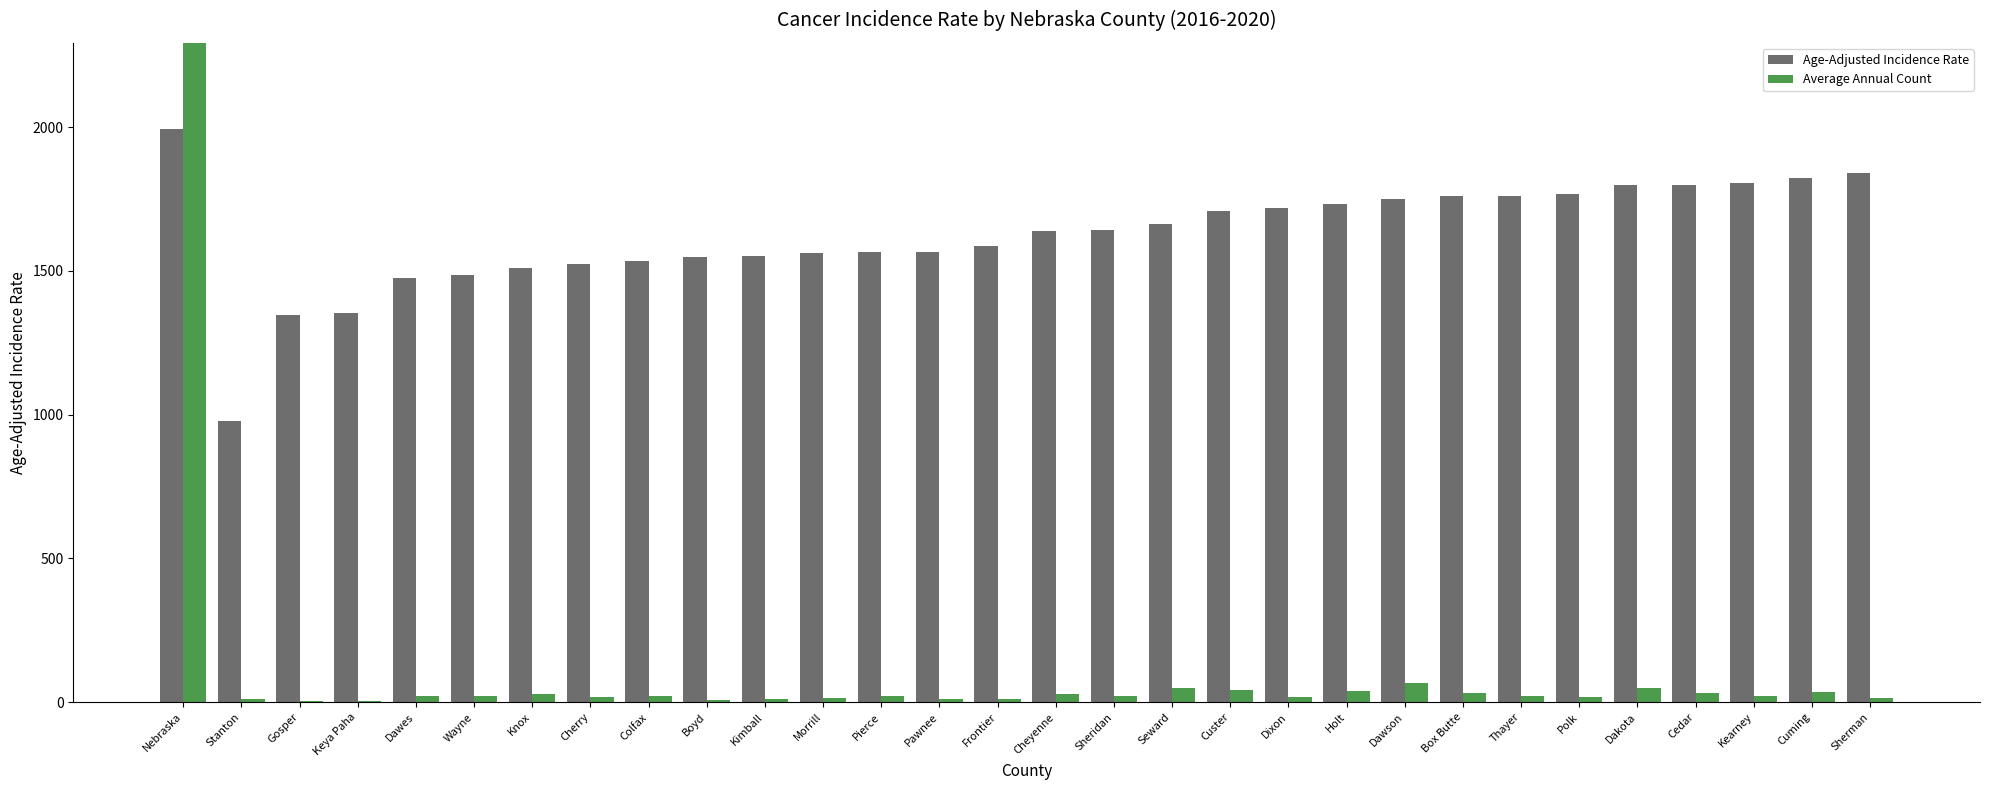

How many groups of bars are there?

30